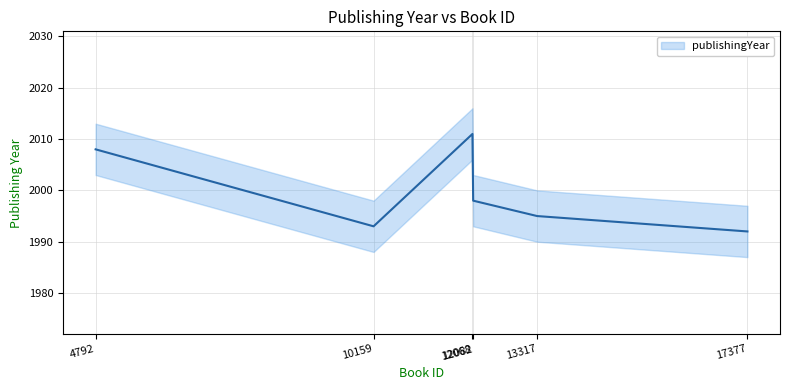

What is the maximum value shown in the chart?

2011